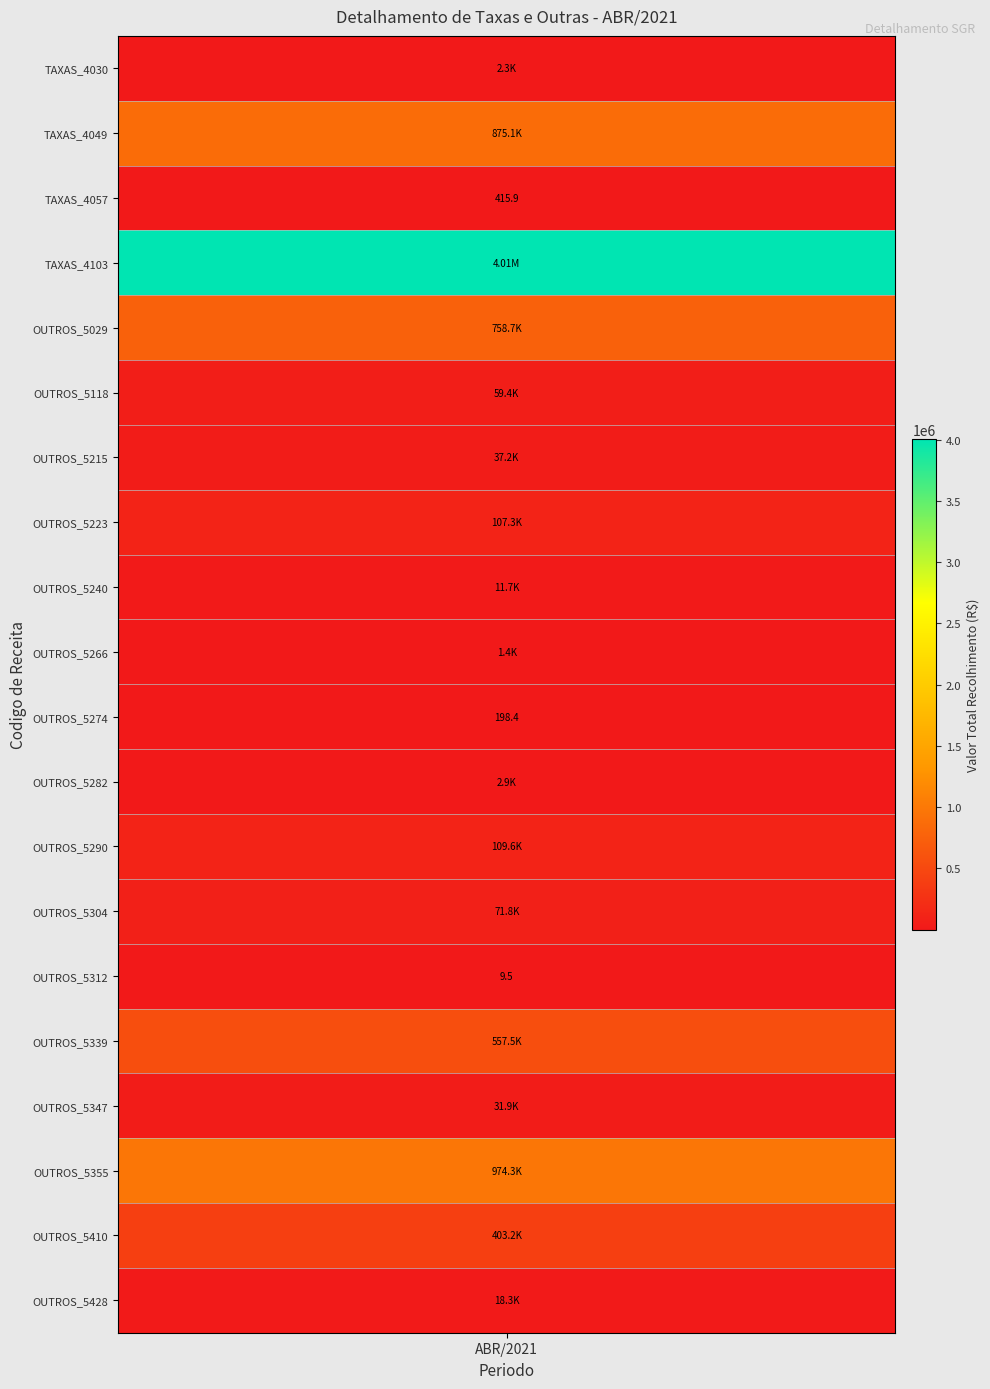

List the labels in order of value, largest first.

TAXAS_4103, OUTROS_5355, TAXAS_4049, OUTROS_5029, OUTROS_5339, OUTROS_5410, OUTROS_5290, OUTROS_5223, OUTROS_5304, OUTROS_5118, OUTROS_5215, OUTROS_5347, OUTROS_5428, OUTROS_5240, OUTROS_5282, TAXAS_4030, OUTROS_5266, TAXAS_4057, OUTROS_5274, OUTROS_5312